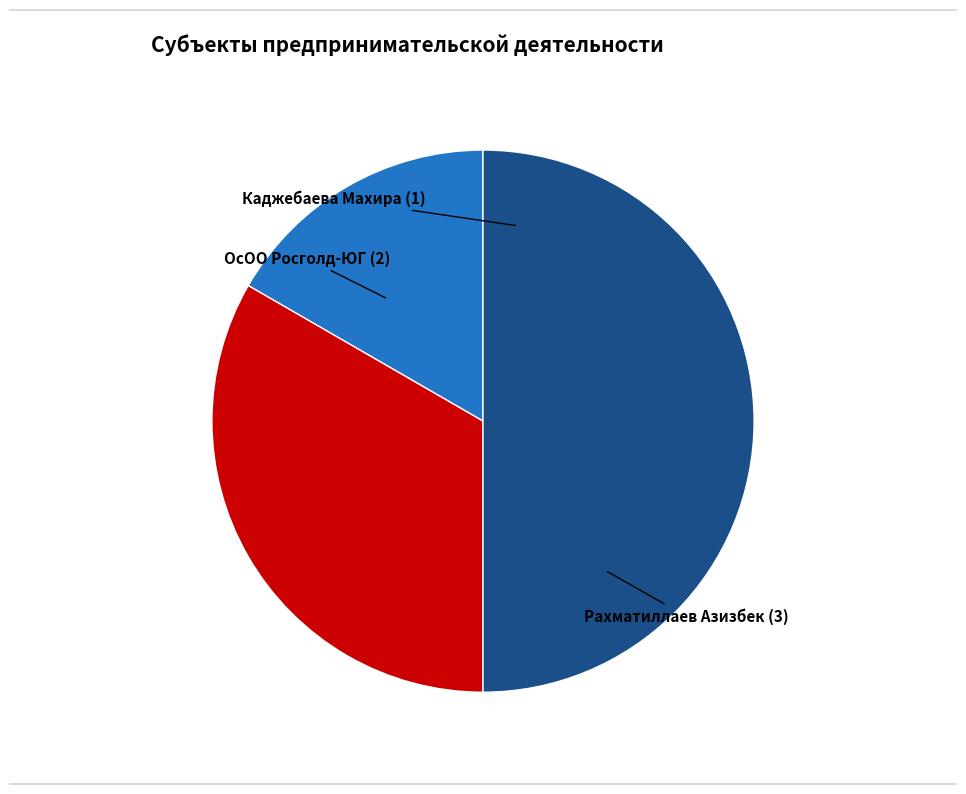

Rank the categories by value from lowest to highest.

Каджебаева Махира, ОсОО Росголд-ЮГ, Рахматиллаев Азизбек